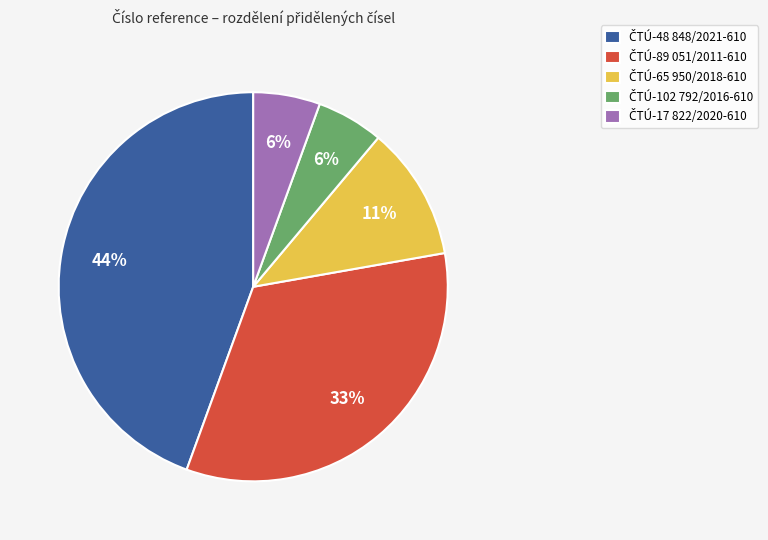

How many slices are in this pie chart?

5